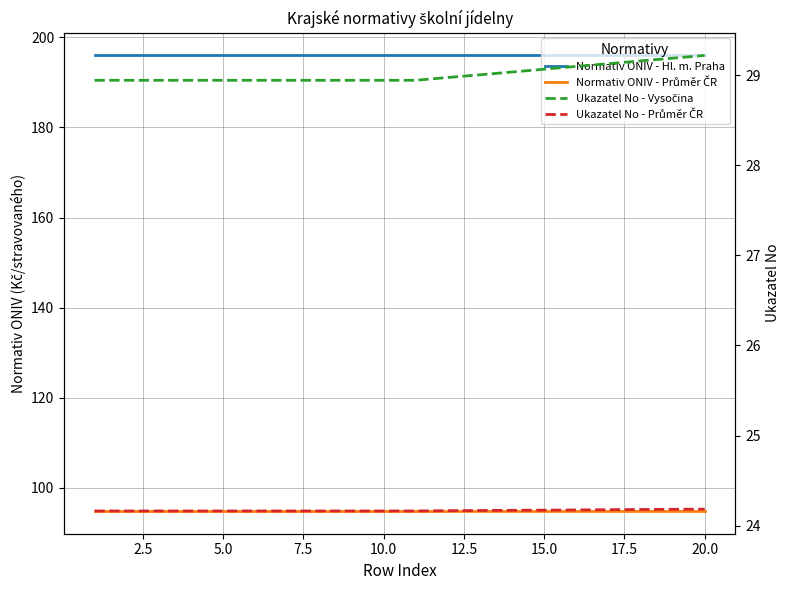

What is the value of the Ukazatel No - Průměr ČR point at the 7th from the left?

24.2